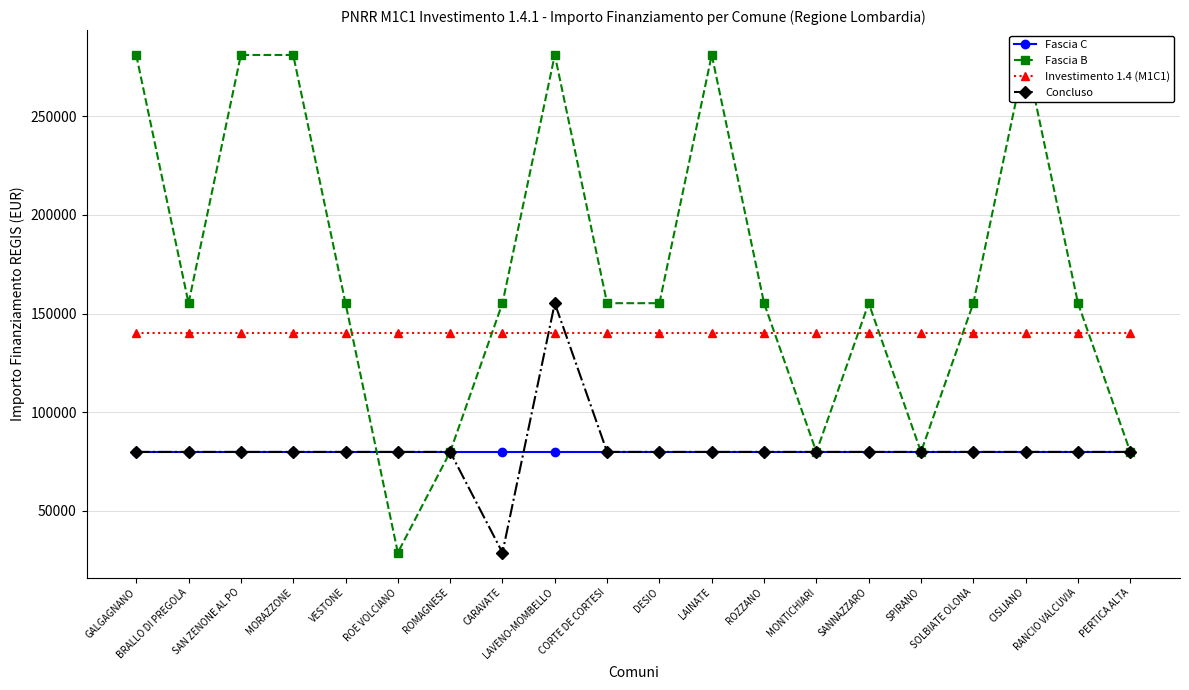

List the labels in order of Fascia C value, largest first.

GALGAGNANO, BRALLO DI PREGOLA, SAN ZENONE AL PO, MORAZZONE, VESTONE, ROE VOLCIANO, ROMAGNESE, CARAVATE, LAVENO-MOMBELLO, CORTE DE CORTESI, DESIO, LAINATE, ROZZANO, MONTICHIARI, SANNAZZARO, SPIRANO, SOLBIATE OLONA, CISLIANO, RANCIO VALCUVIA, PERTICA ALTA